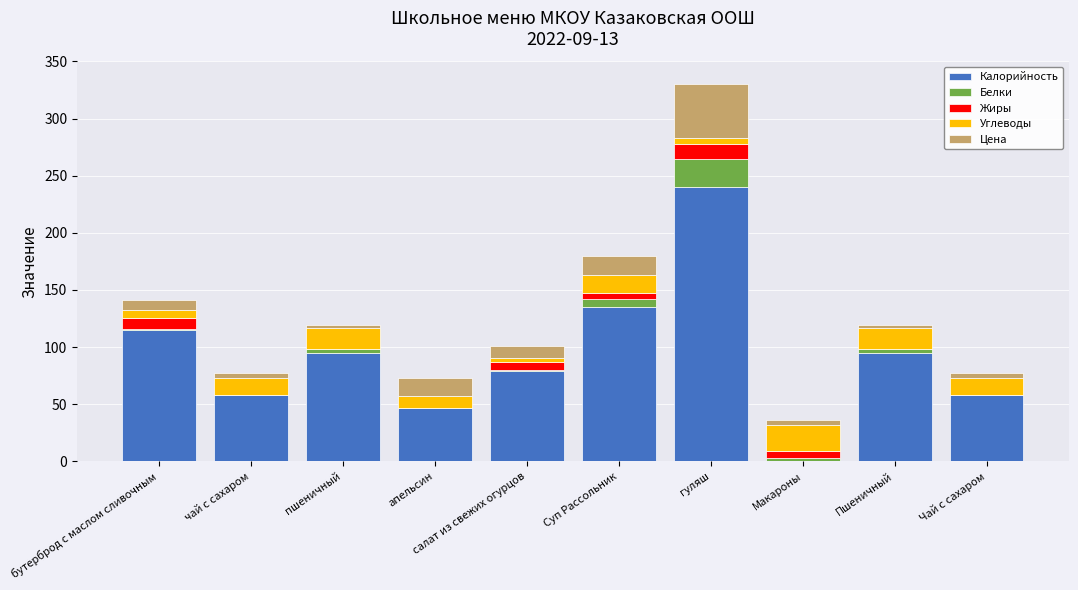

True or false: Калорийность has a value of 93.3 at чай с сахаром.

False